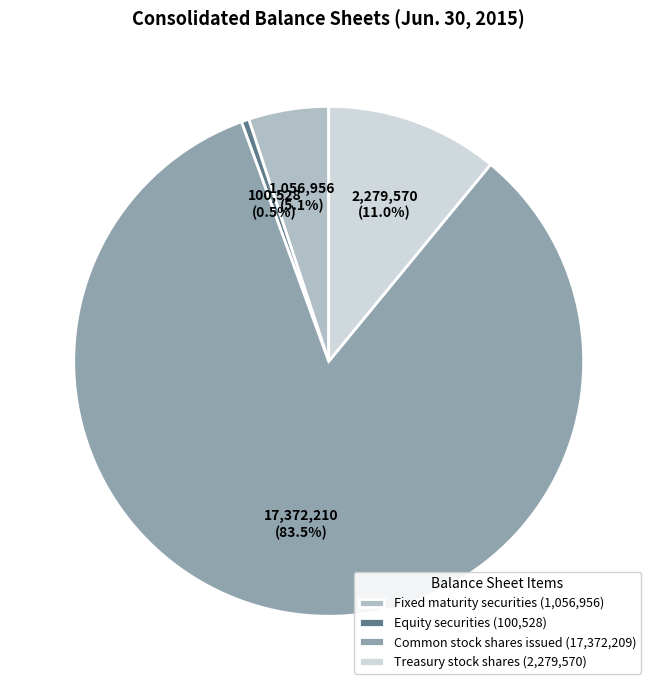

Between Fixed maturity securities and Treasury stock shares, which is larger?

Treasury stock shares